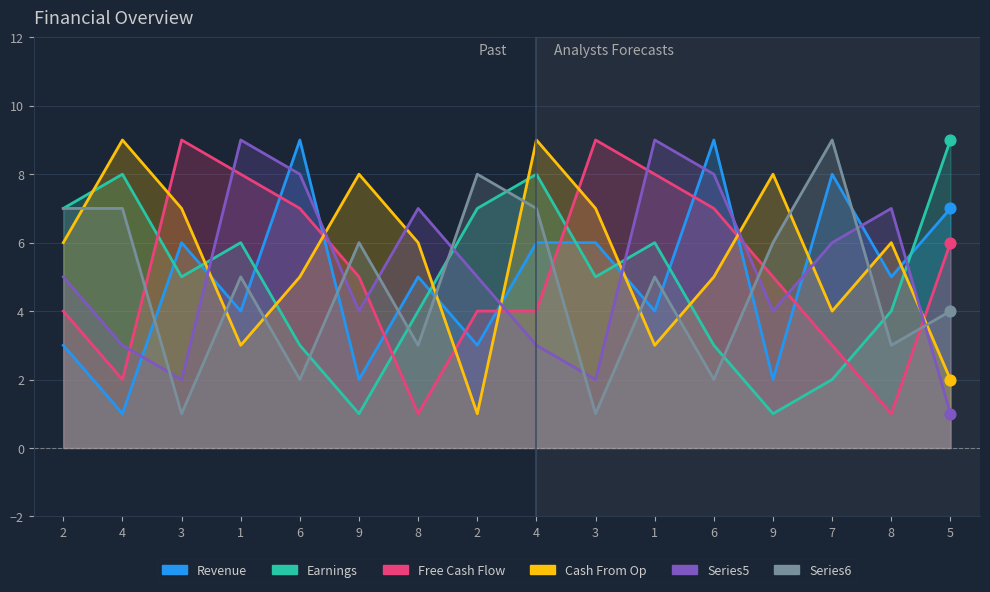

Is the value of col_4 at 4 greater than the value of col_7 at 2?

Yes